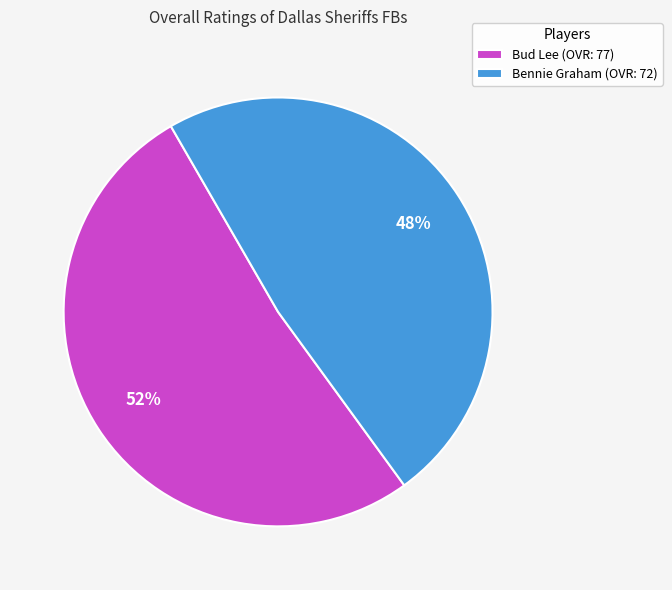

The Bud Lee slice represents 57% of the pie. True or false?

False